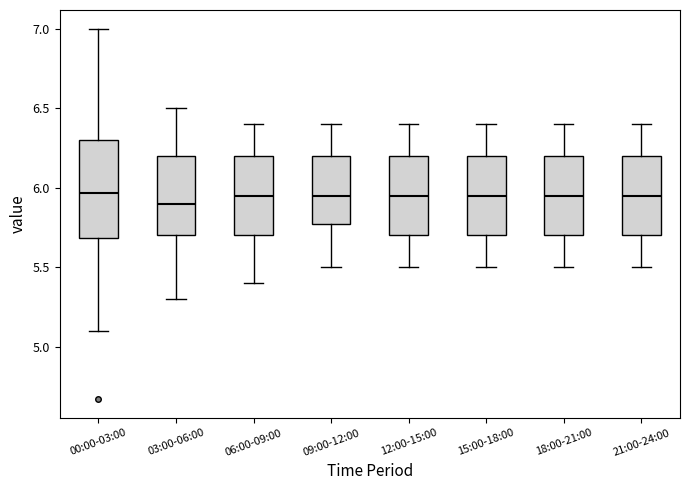

Reading left to right, transcribe this box plot: for each box, give where its median line is, the range the box spans, and where its two whiskers end, as read against the y-axis. The values are not printed on the chart, so give them approximately, as read against the axis.

00:00-03:00: median 5.95, box 5.70 to 6.30, whiskers 5.10 to 7.00
03:00-06:00: median 5.90, box 5.70 to 6.20, whiskers 5.30 to 6.50
06:00-09:00: median 5.95, box 5.70 to 6.20, whiskers 5.40 to 6.40
09:00-12:00: median 5.95, box 5.80 to 6.20, whiskers 5.50 to 6.40
12:00-15:00: median 5.95, box 5.70 to 6.20, whiskers 5.50 to 6.40
15:00-18:00: median 5.95, box 5.70 to 6.20, whiskers 5.50 to 6.40
18:00-21:00: median 5.95, box 5.70 to 6.20, whiskers 5.50 to 6.40
21:00-24:00: median 5.95, box 5.70 to 6.20, whiskers 5.50 to 6.40